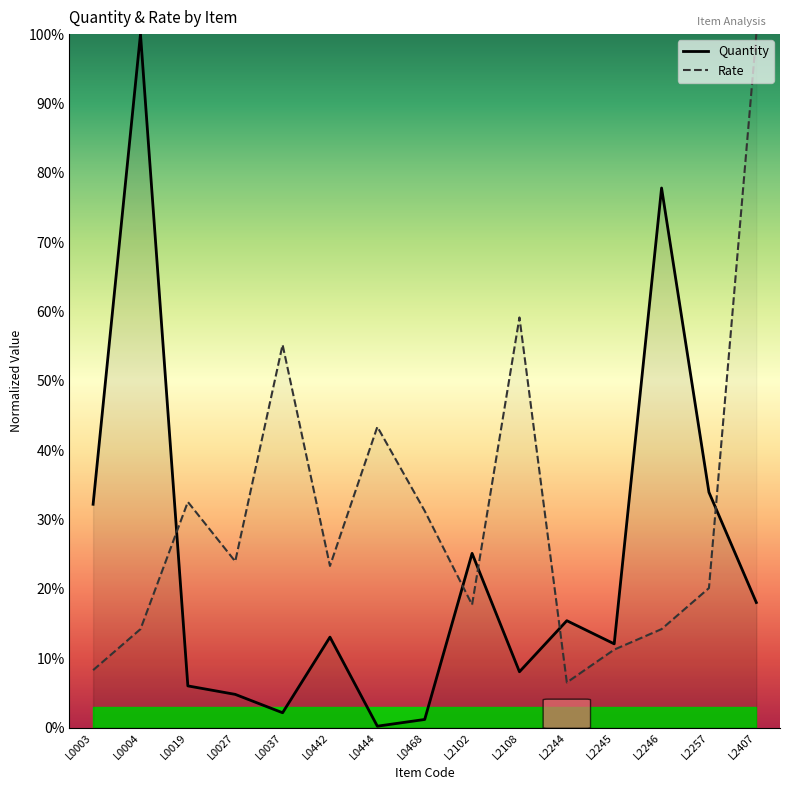

Reading left to right, transcribe all the data shown in this chart.

Quantity: 32.2	100.0	6.0	4.8	2.1	13.0	0.2	1.2	25.1	8.1	15.4	12.1	77.8	33.9	18.0
Rate: 8.3	14.2	32.5	24.0	55.2	23.3	43.4	31.2	17.7	59.1	6.5	11.2	14.2	20.1	100.0